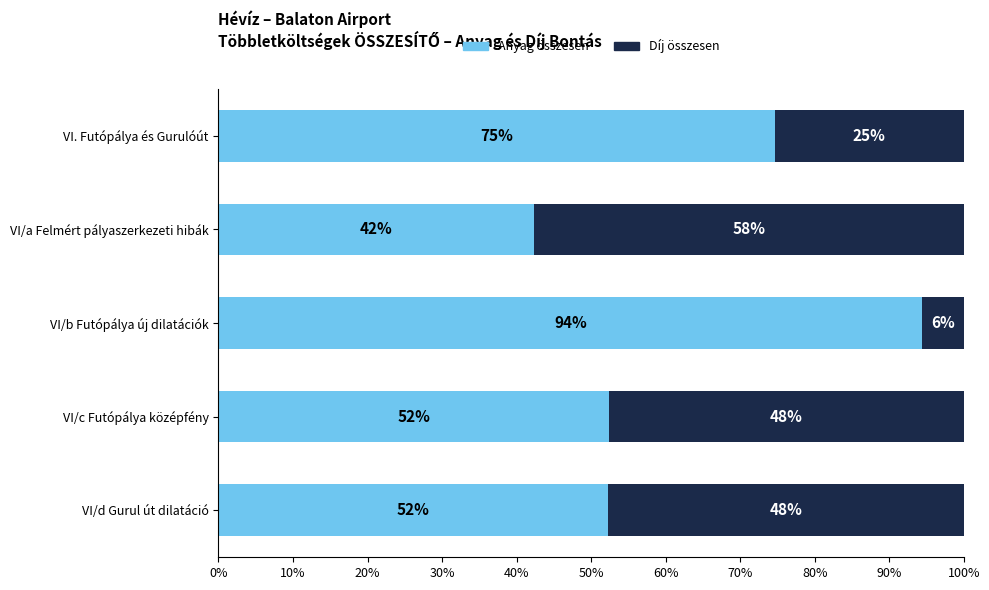

What are all the series names shown in the legend?

Anyag összesen, Díj összesen